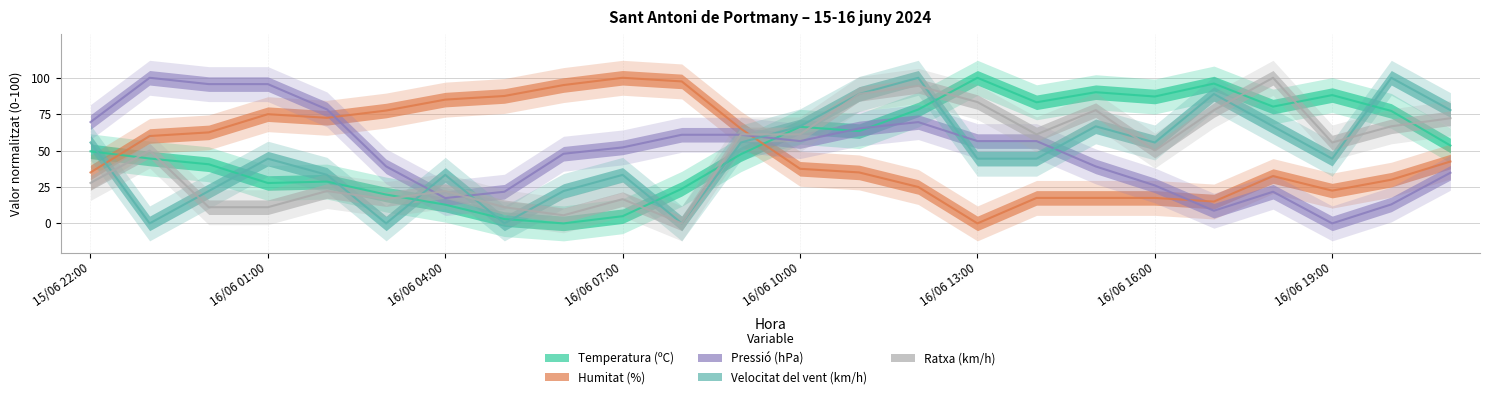

True or false: Velocitat del vent (km/h) and Ratxa (km/h) intersect in this chart.

True